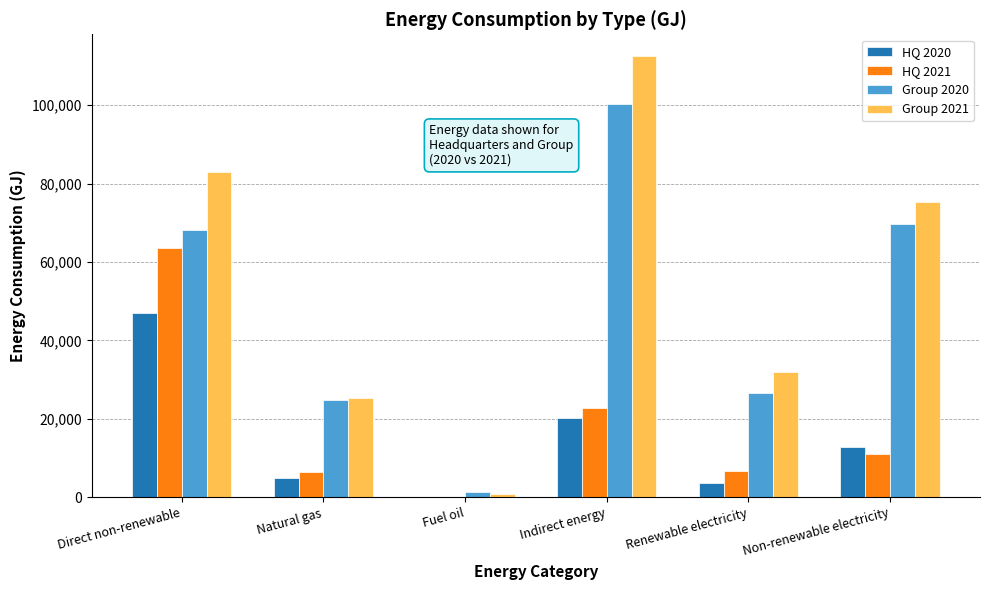

True or false: Group 2021 has a value of 8011.1 at Renewable electricity.

False